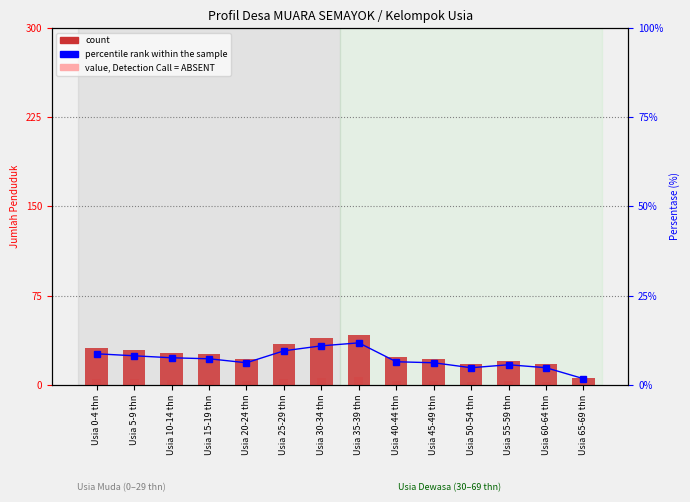

What is the difference between the maximum and minimum values in the value, Detection Call = ABSENT series?

5.4